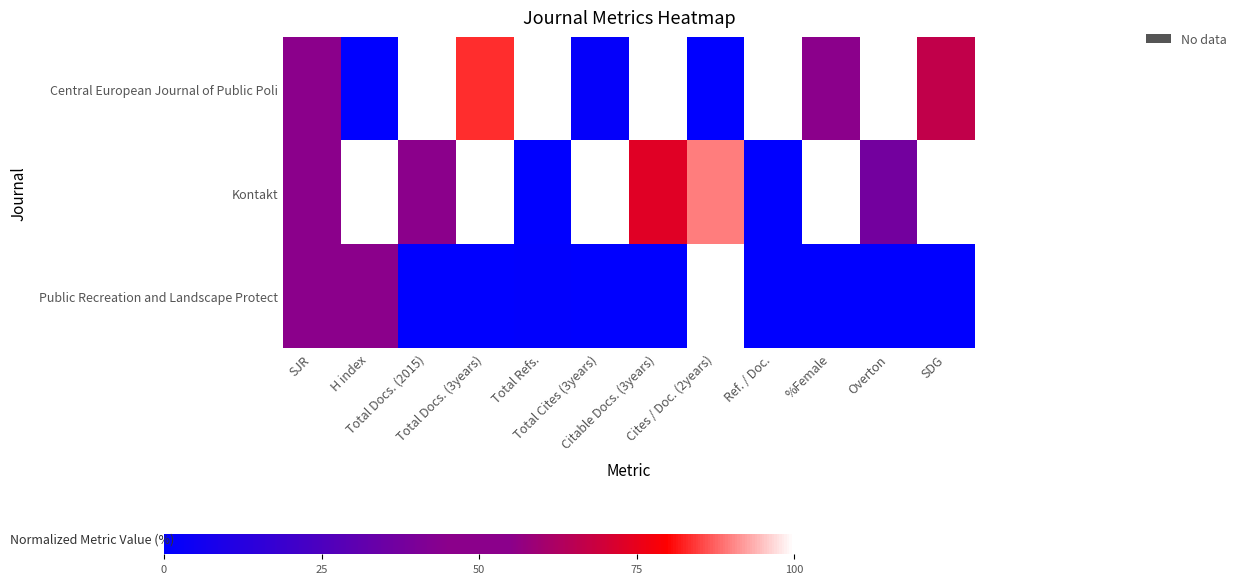

What is the total value across all series at Total Cites (3years)?

101.7